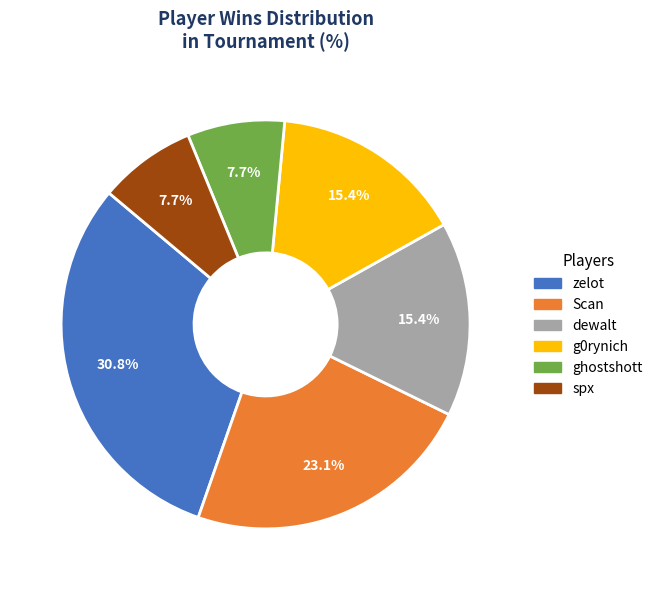

Does any single category account for the majority?

No